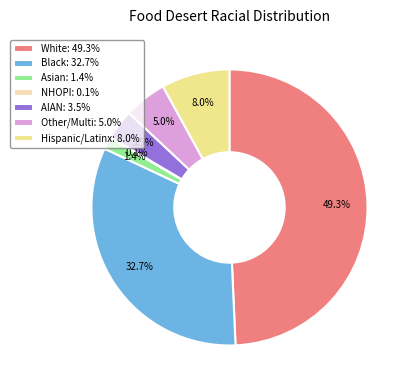

Do White: 49.3% and Hispanic/Latinx: 8.0% together represent more than half of the pie?

Yes